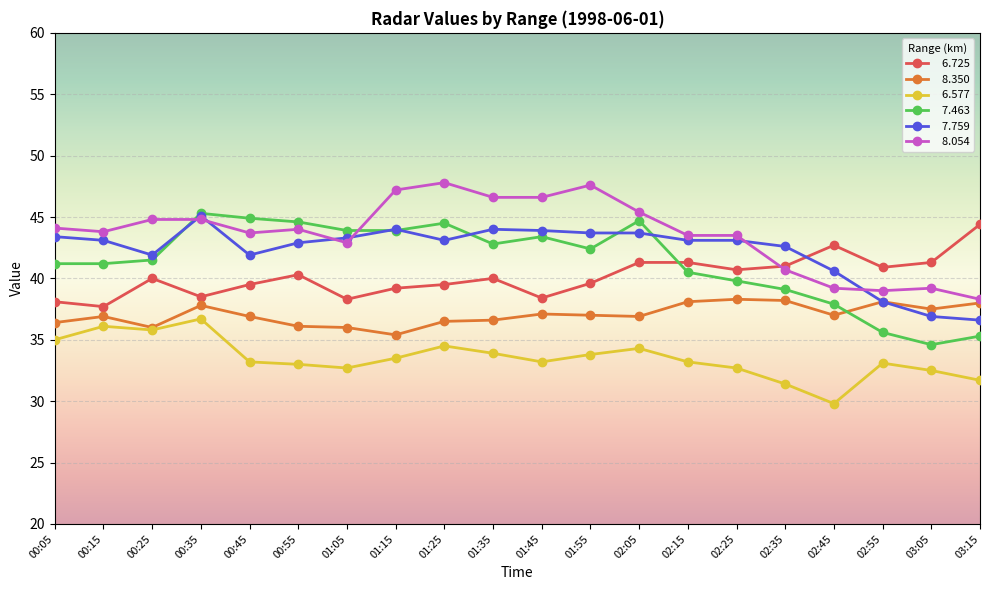

What is the spread (max minus min) of values at 02:35?

11.2